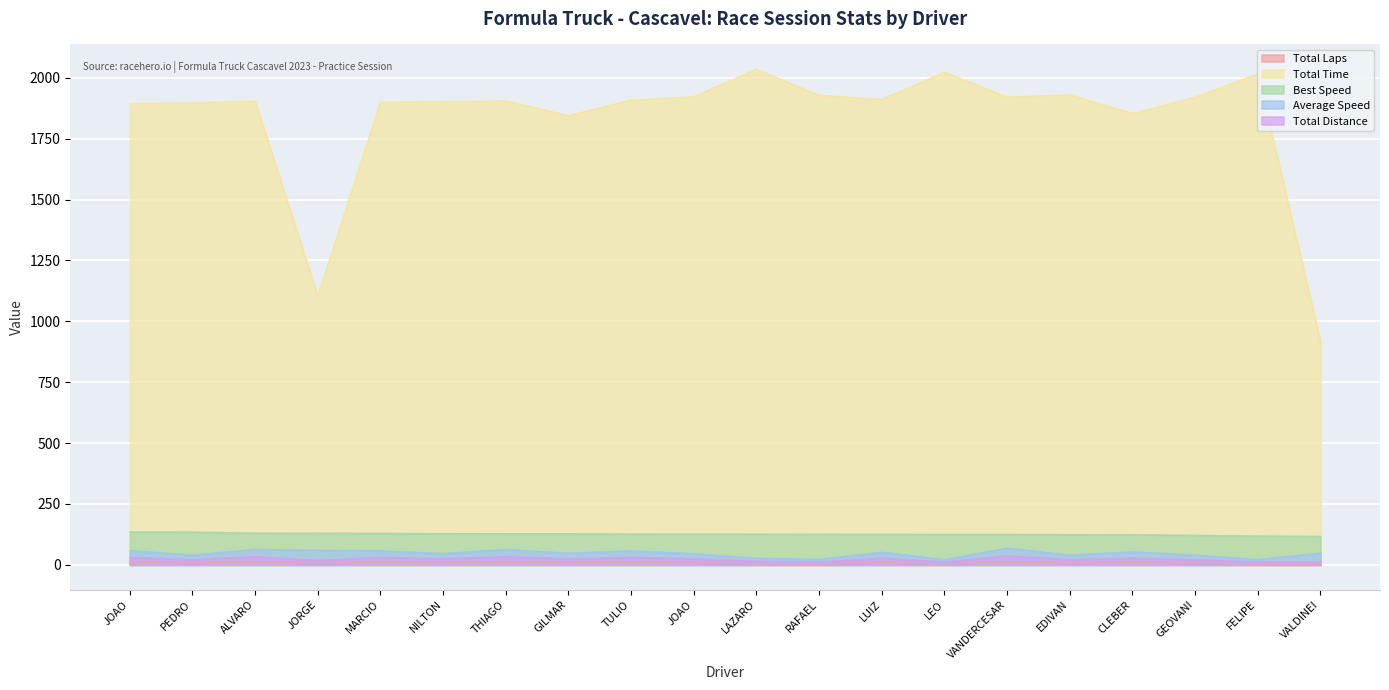

Count the number of data series in this chart.

5